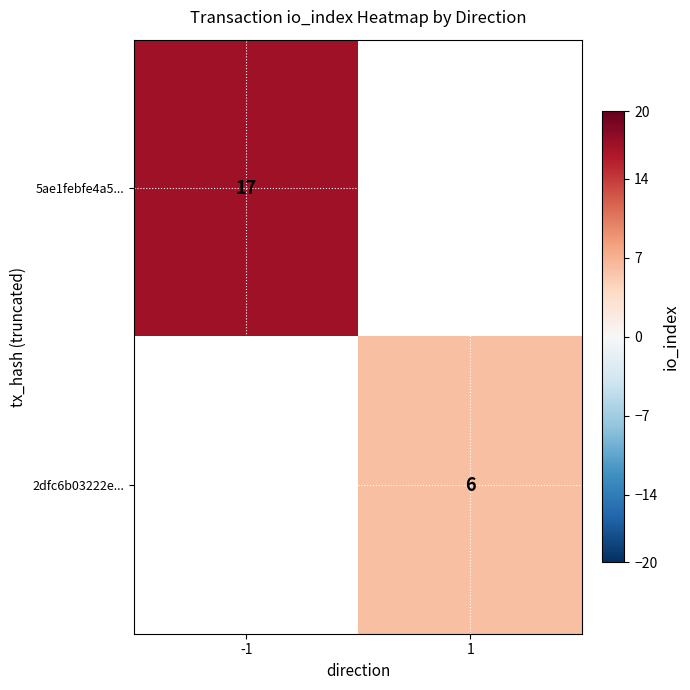

The 5ae1febfe4a5... series shows 17 at -1. True or false?

True